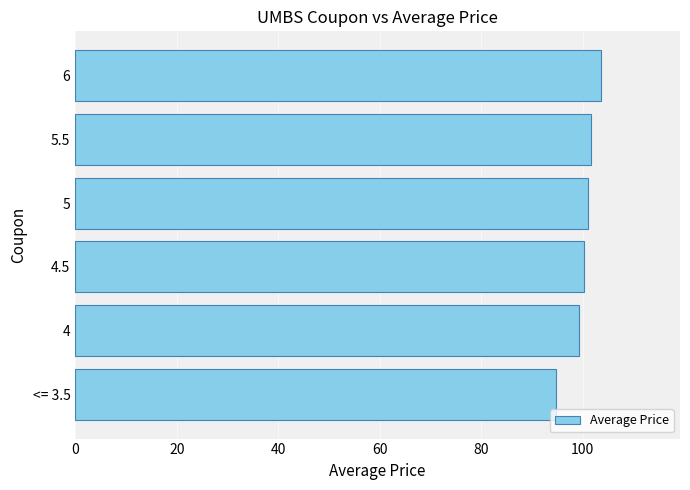

How many bars are there in total?

6